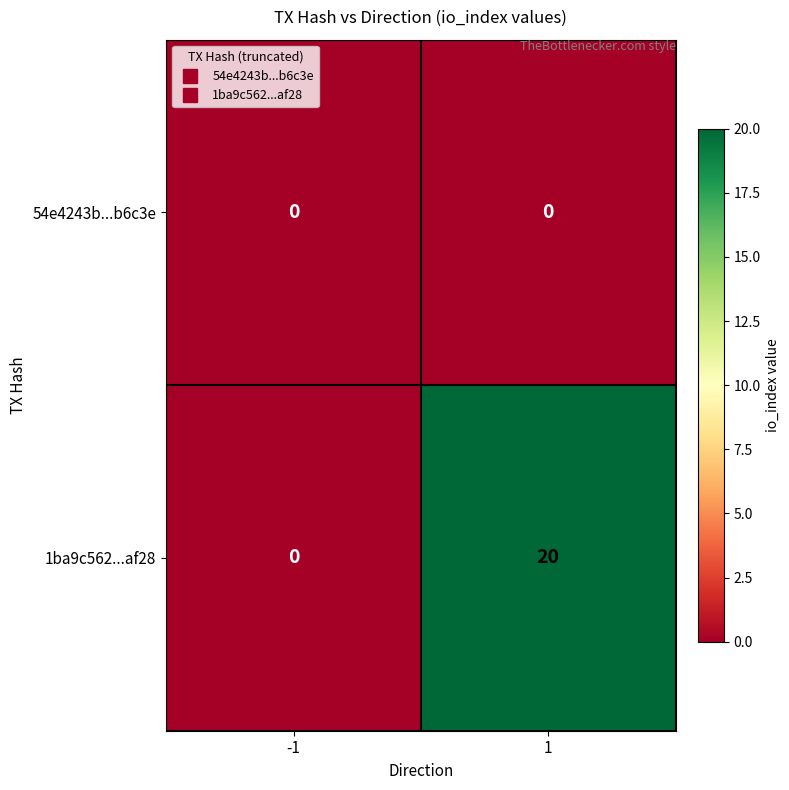

List the series in order of their peak value, highest first.

1ba9c562...af28, 54e4243b...b6c3e